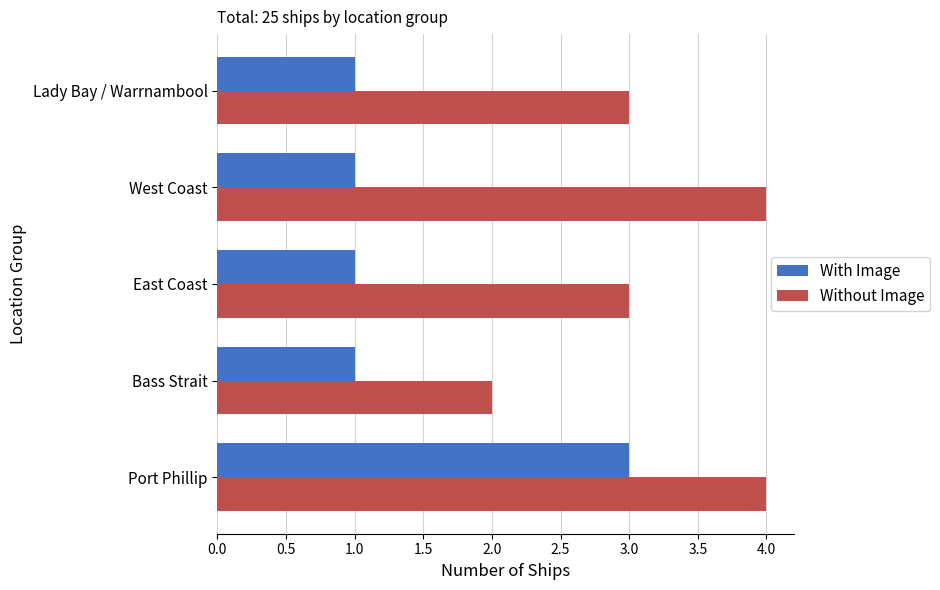

What is the difference between the maximum and second lowest values in the With Image series?

2